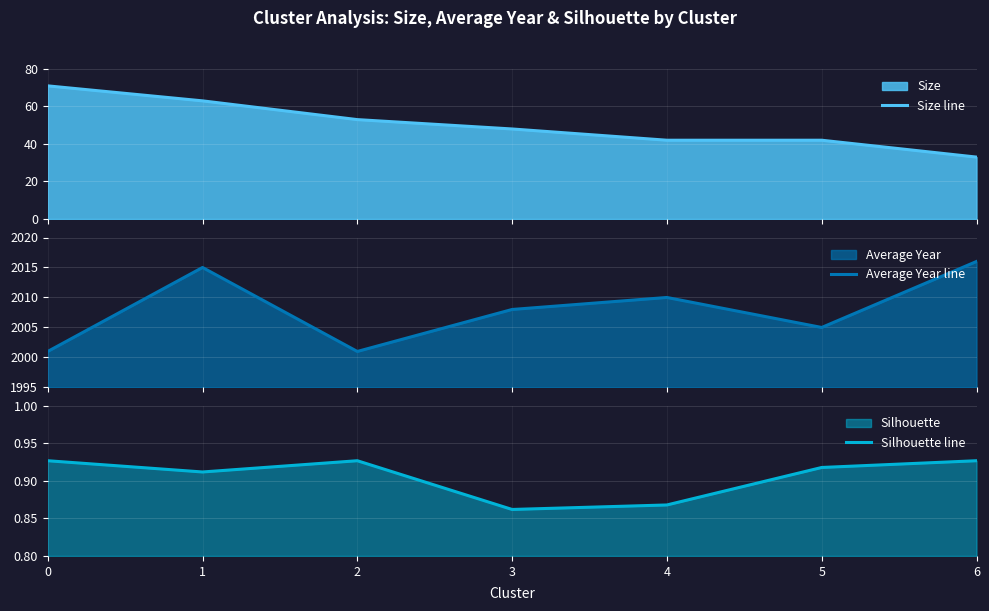

Reading right to left, extract all data points from this chart.

Size line: 33.0	42.0	42.0	48.0	53.0	63.0	71.0
Average Year line: 2016.0	2005.0	2010.0	2008.0	2001.0	2015.0	2001.0
Silhouette line: 0.9	0.9	0.9	0.9	0.9	0.9	0.9